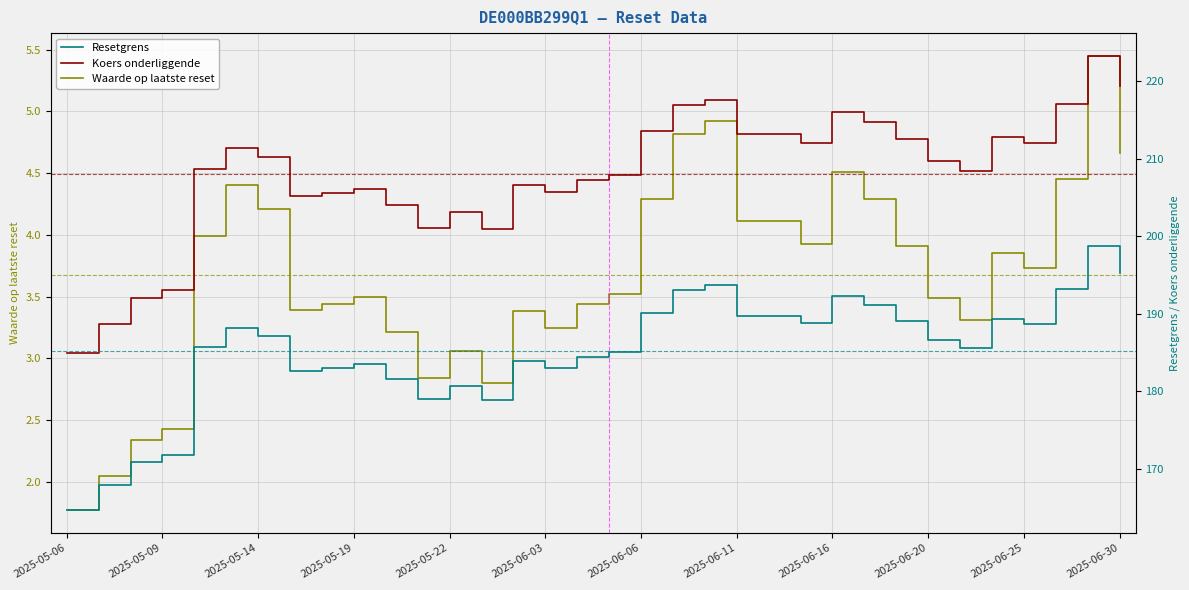

What is the approximate value of Waarde op laatste reset at 2025-05-06?

1.8